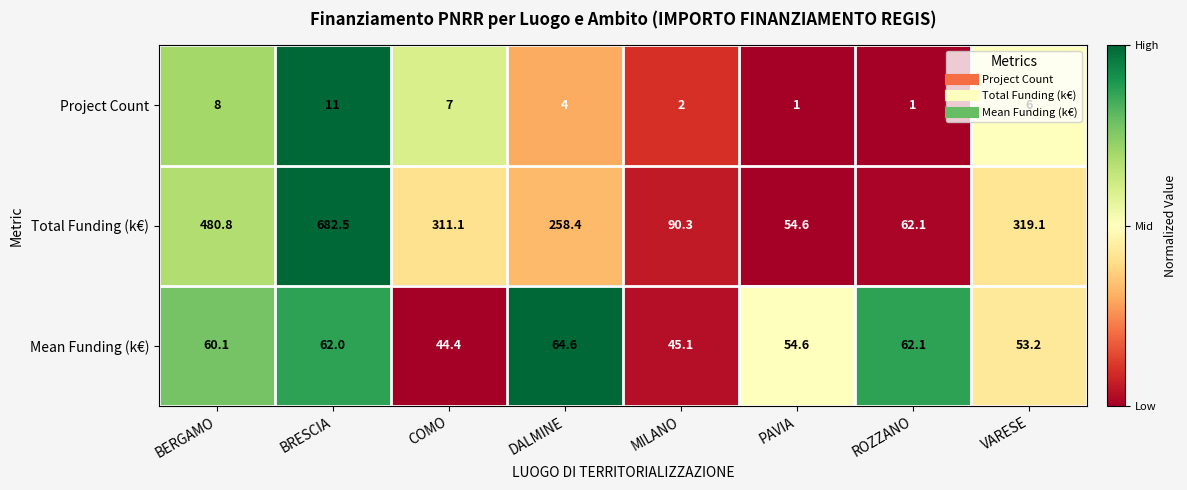

At which label is Mean Funding (k€) closest to 54?

PAVIA